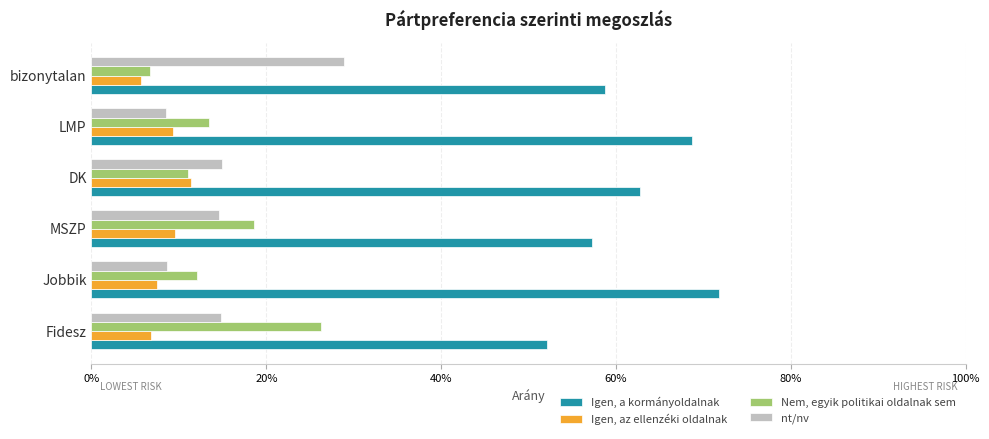

What are all the series names shown in the legend?

Igen, a kormányoldalnak, Igen, az ellenzéki oldalnak, Nem, egyik politikai oldalnak sem, nt/nv